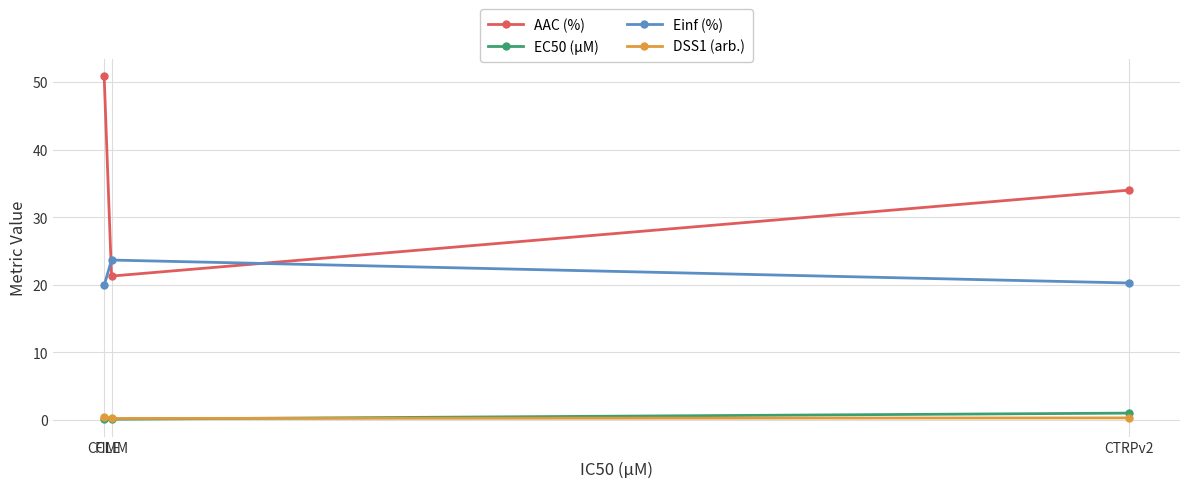

What is the maximum value shown in the chart?

50.9